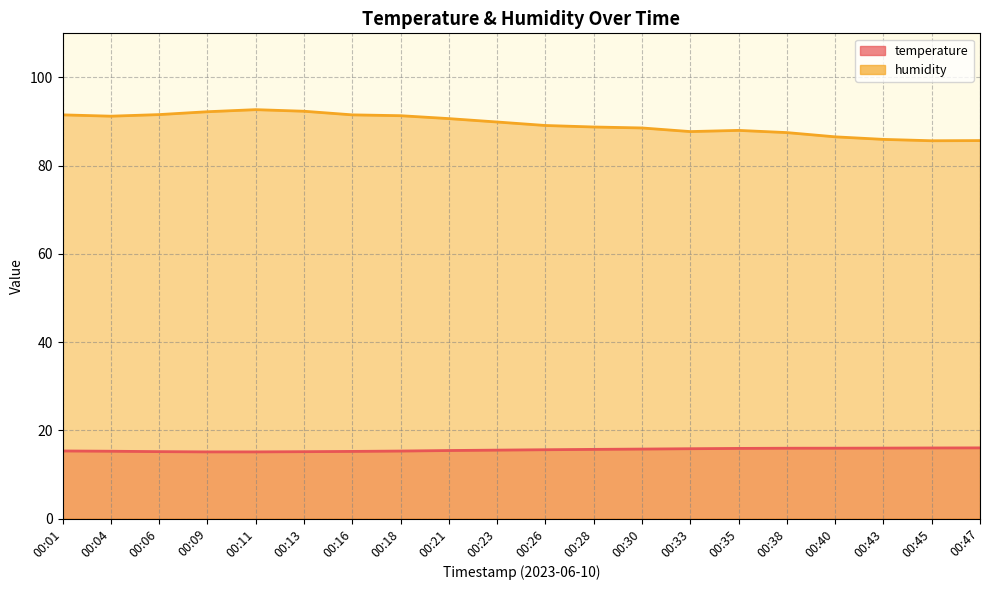

Which series has the largest range (max minus min)?

humidity